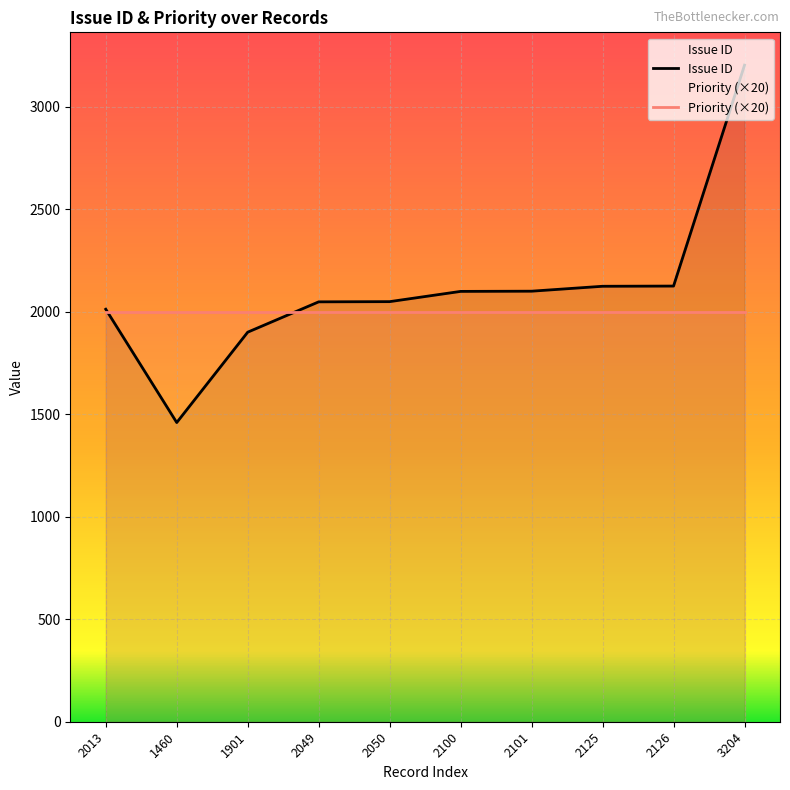

Rank the categories by value from lowest to highest.

1460, 1901, 2013, 2049, 2050, 2100, 2101, 2125, 2126, 3204